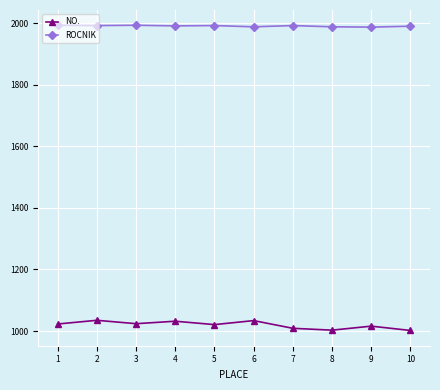

At how many categories does at least one series exceed 1703?

10